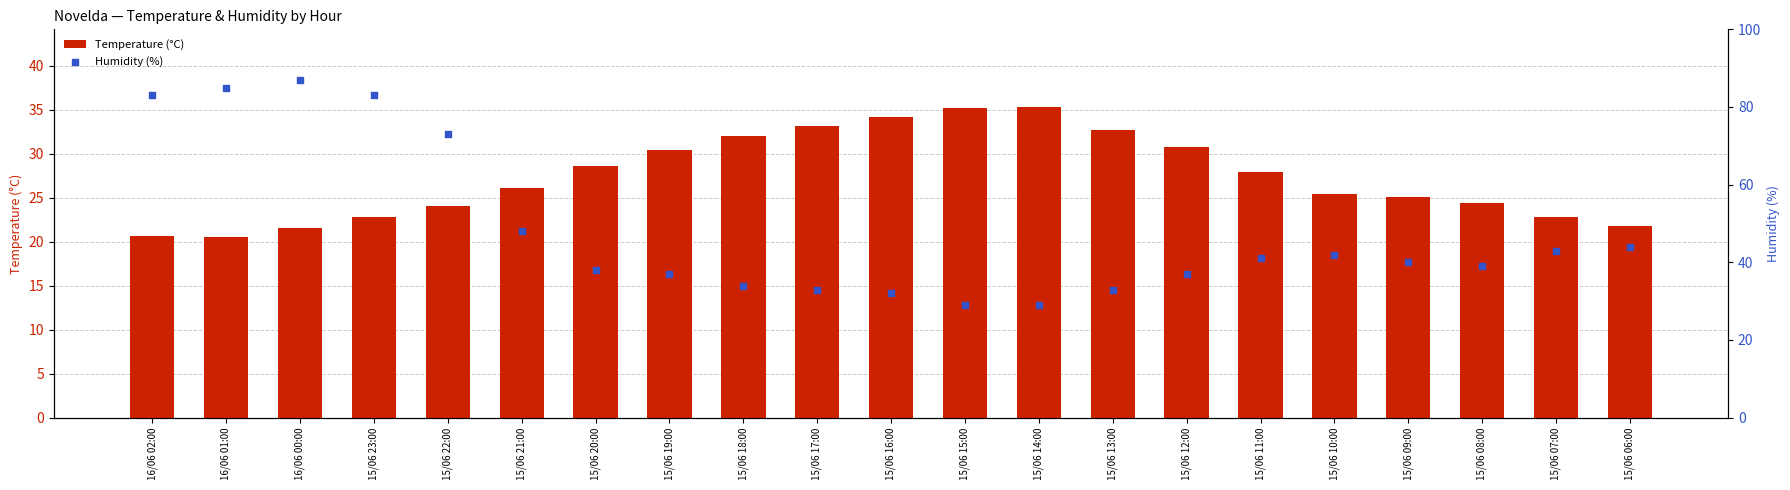

Is the value of Humidity (%) at 15/06 23:00 greater than the value of Temperature (°C) at 16/06 00:00?

Yes